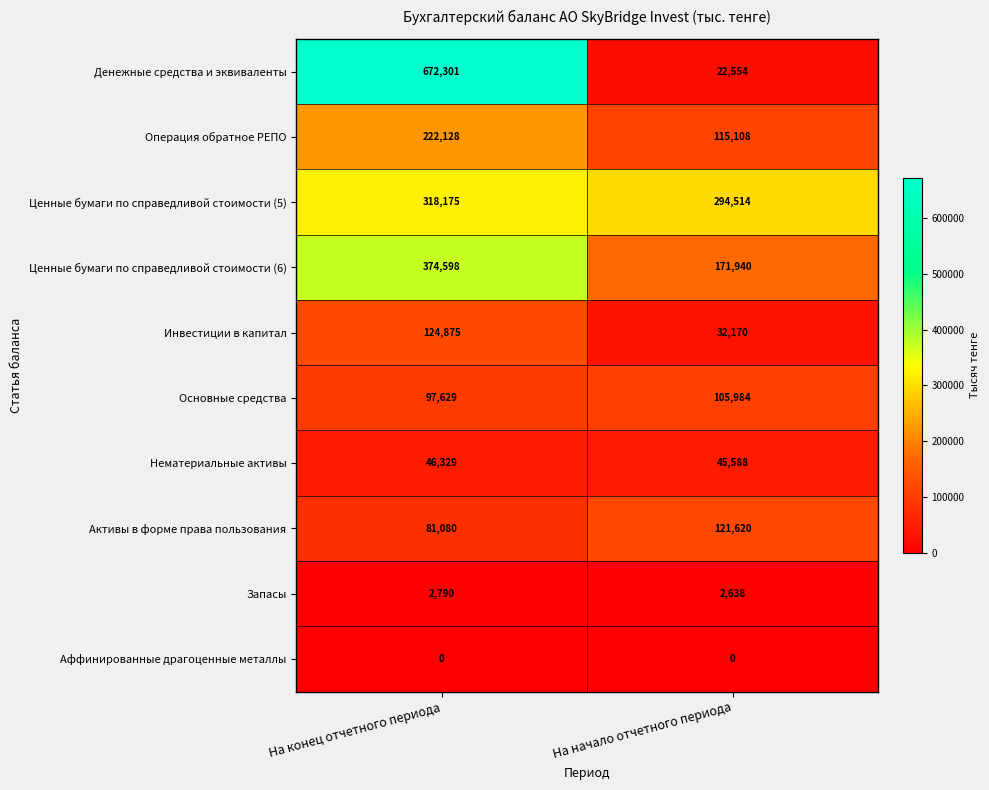

Read the Ценные бумаги по справедливой стоимости (6) value at На конец отчетного периода, to the nearest 10.

374600